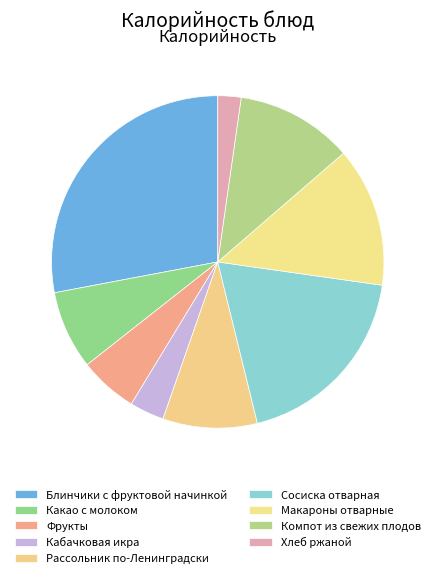

Which slice is the smallest?

Хлеб ржаной